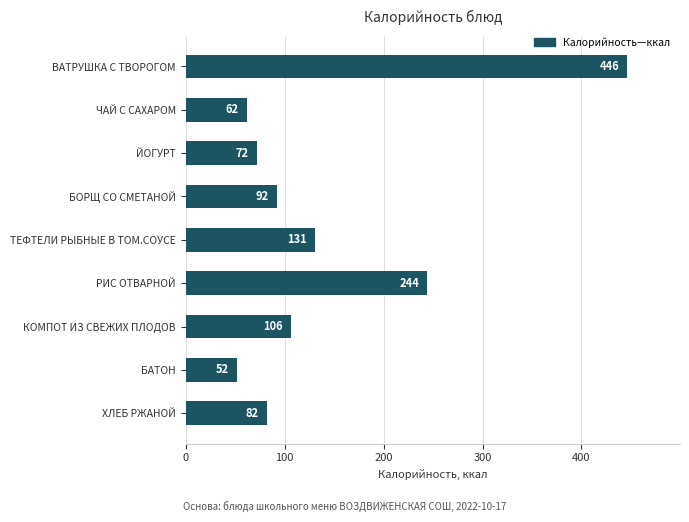

The value at ЧАЙ С САХАРОМ is 92. True or false?

False